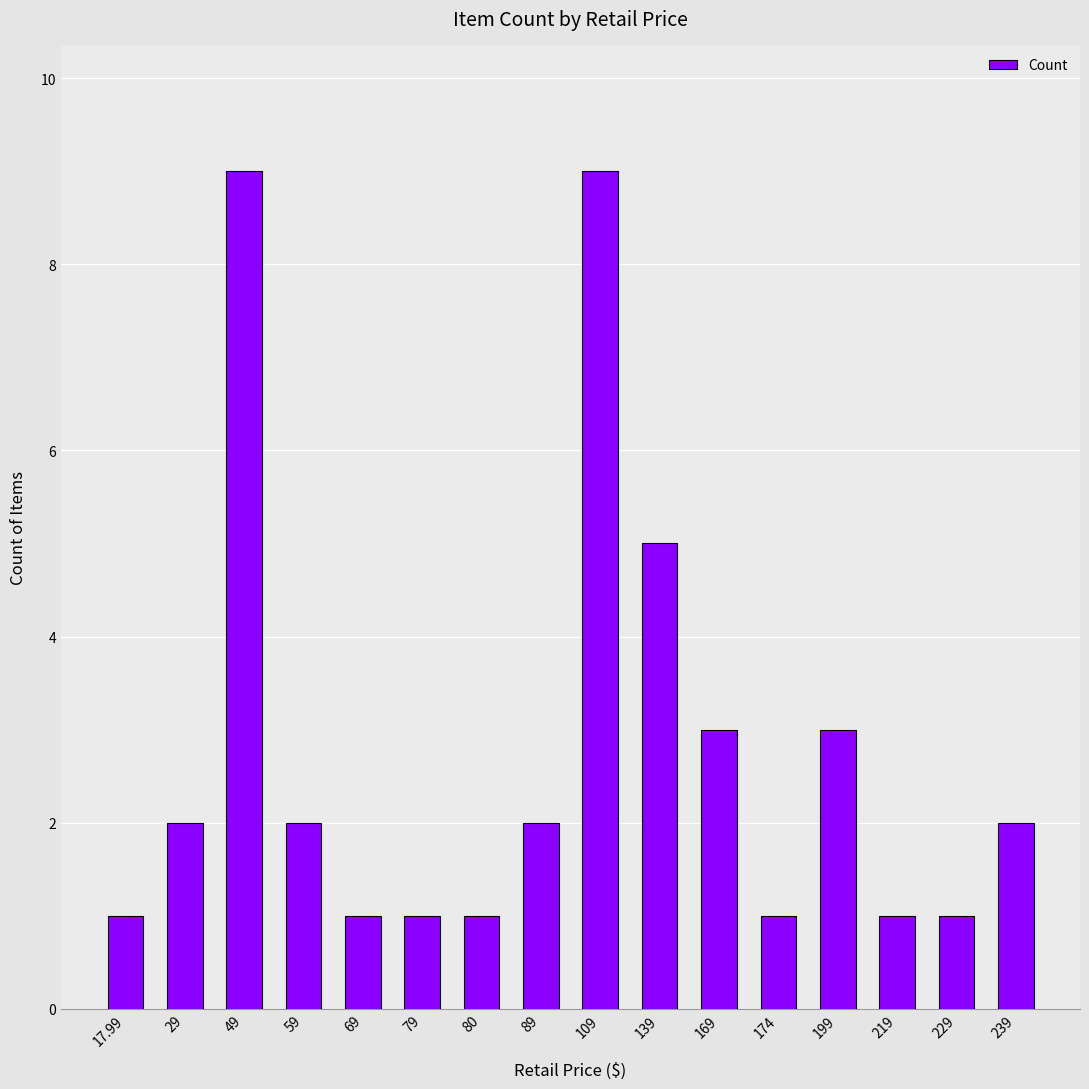

Count the number of data series in this chart.

1